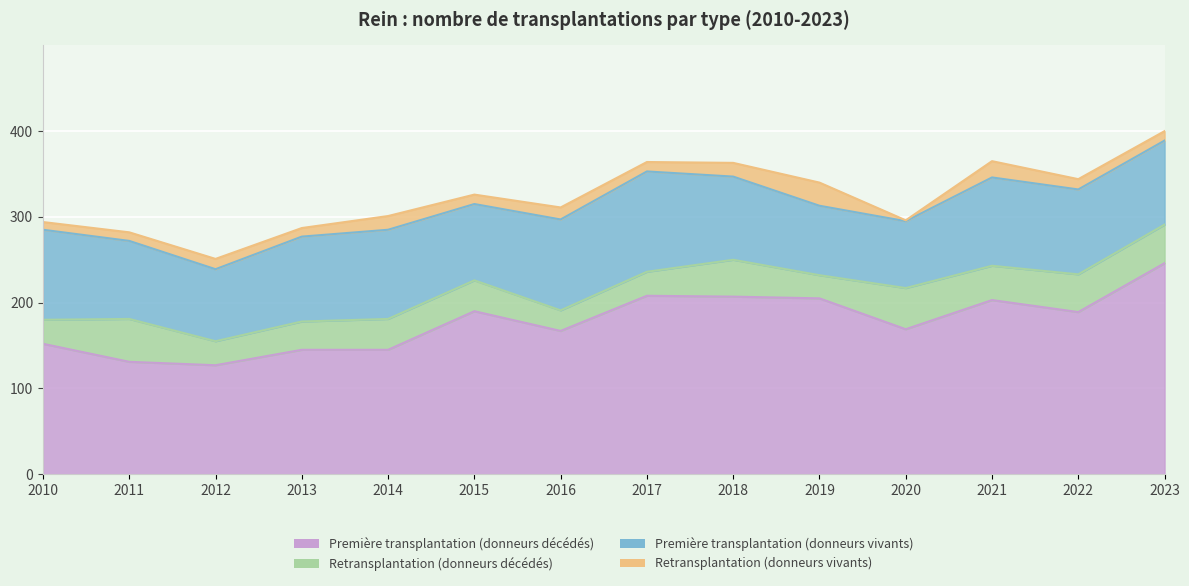

Which has a higher value, 2019 or 2015?

2019